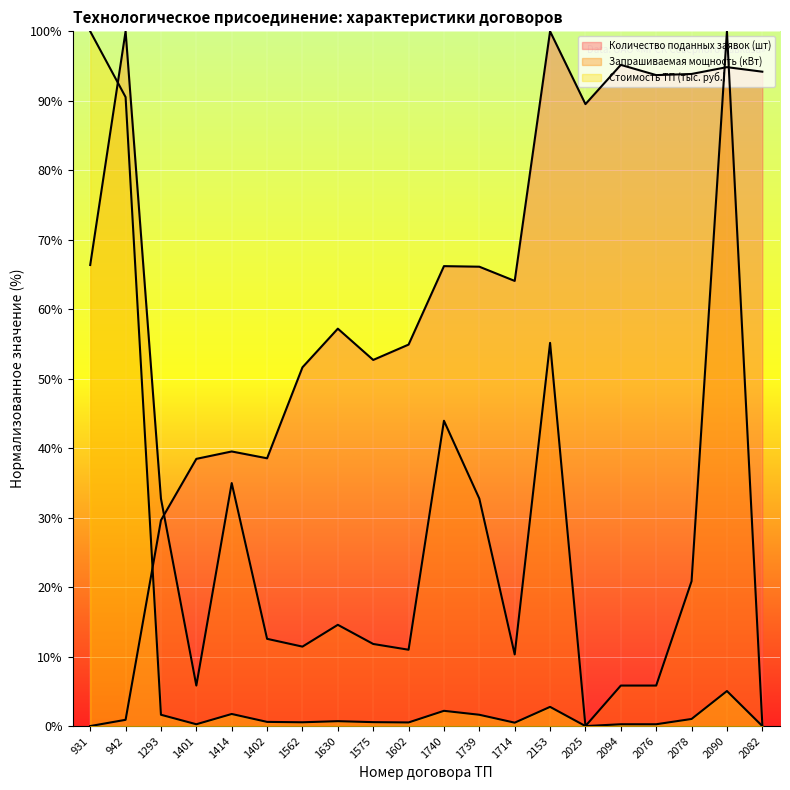

Which series has the largest total across all categories?

Количество поданных заявок (шт)